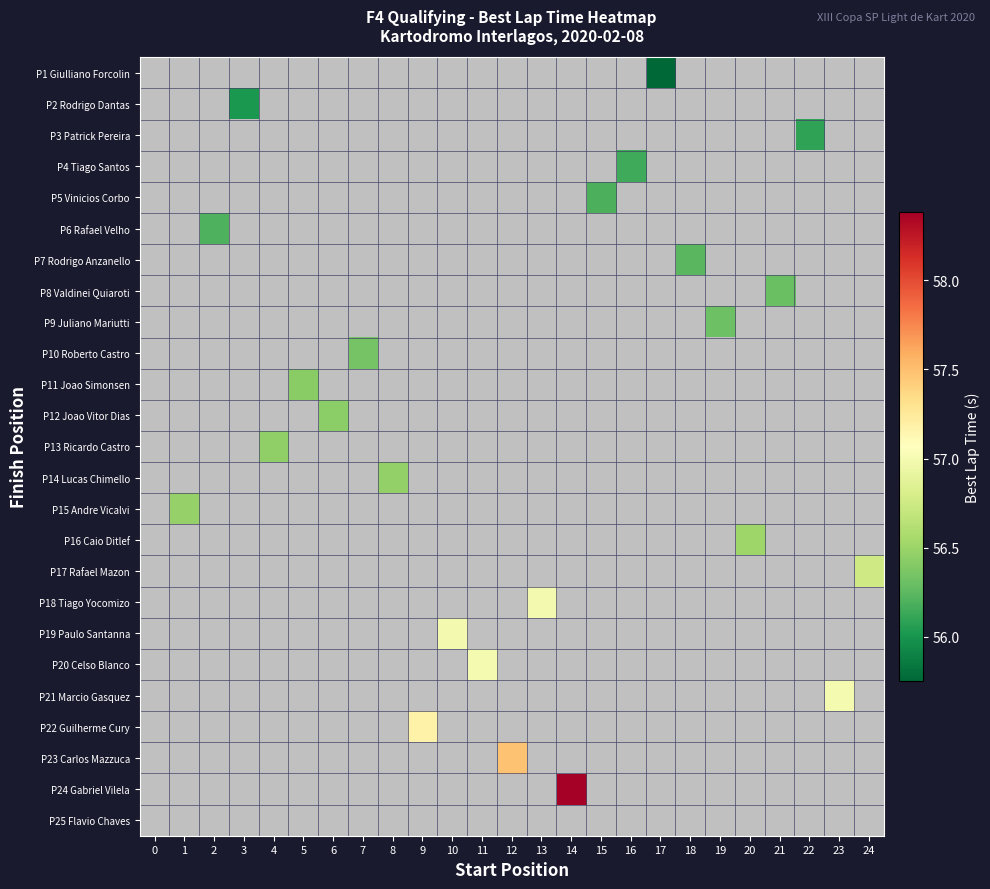

At which category does the chart reach its minimum across all series?

17